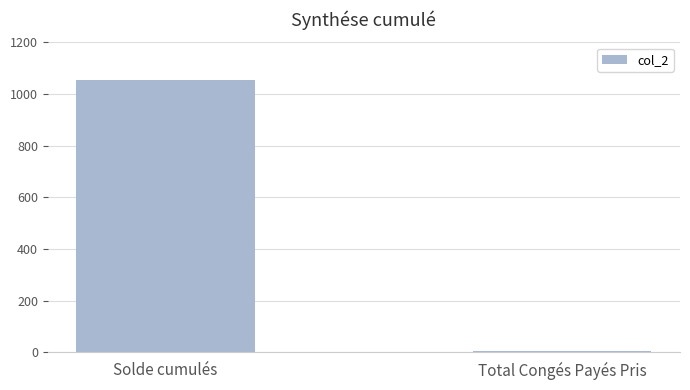

What position from the right is Total Congés Payés Pris?

1